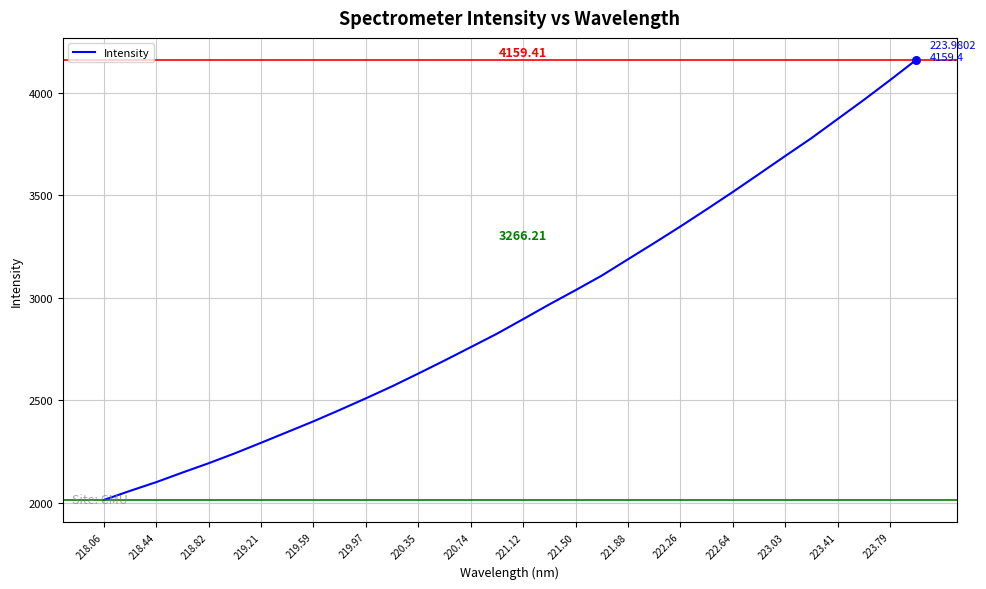

What is the difference between the maximum and minimum values?

2147.2